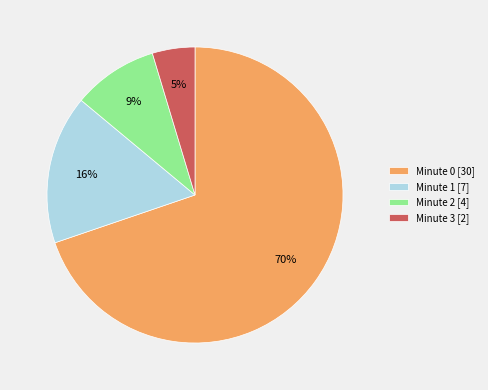

Is the sum of Minute 1 [7] and Minute 0 [30] greater than half?

Yes